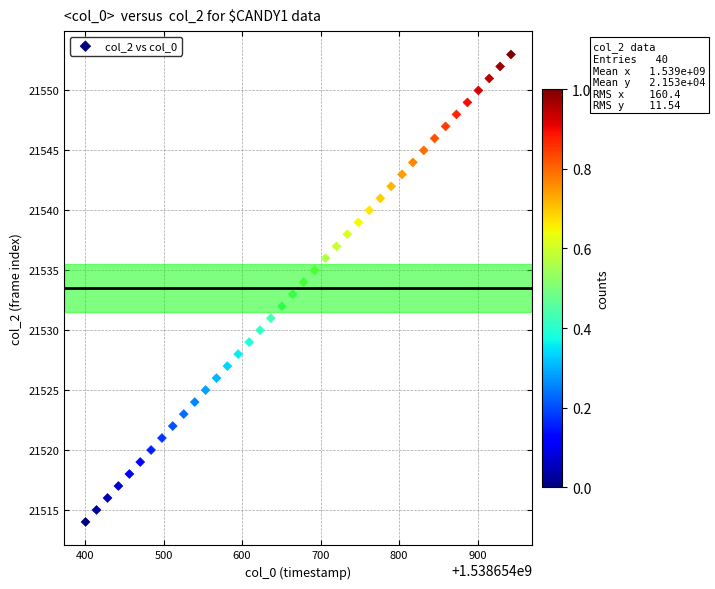

What is the range of Y values (max minus min)?

39